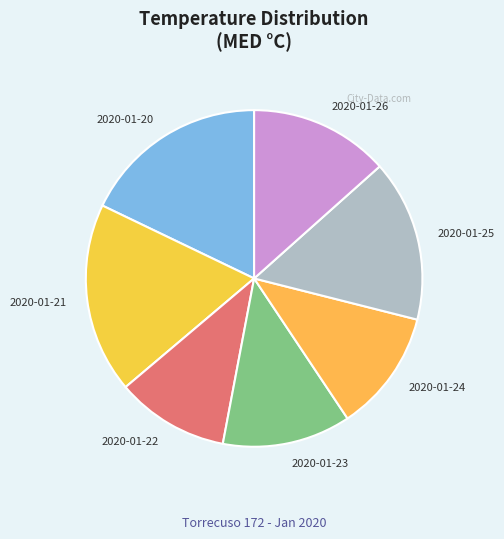

Approximately how many times larger is the value at 2020-01-23 compared to 2020-01-22?

1.1